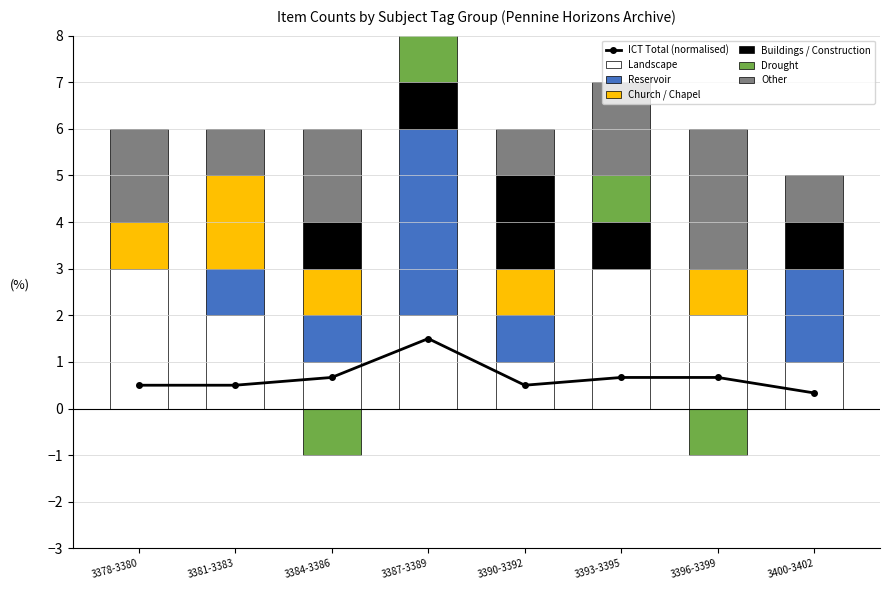

At which label is Drought closest to 2?

3393-3395